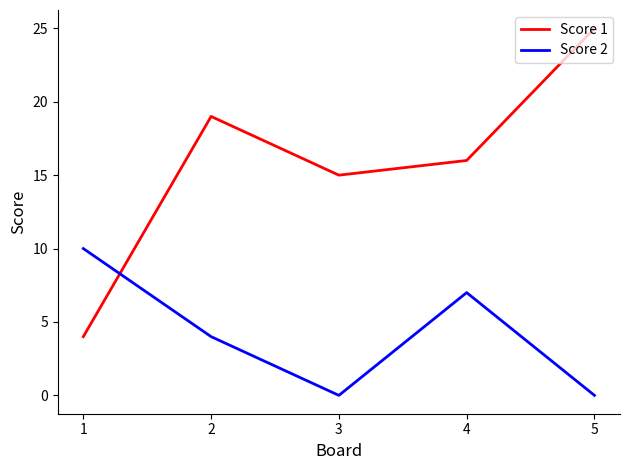

Reading left to right, what are all the values shown in this chart?

Score 1: 4	19	15	16	25
Score 2: 10	4	0	7	0